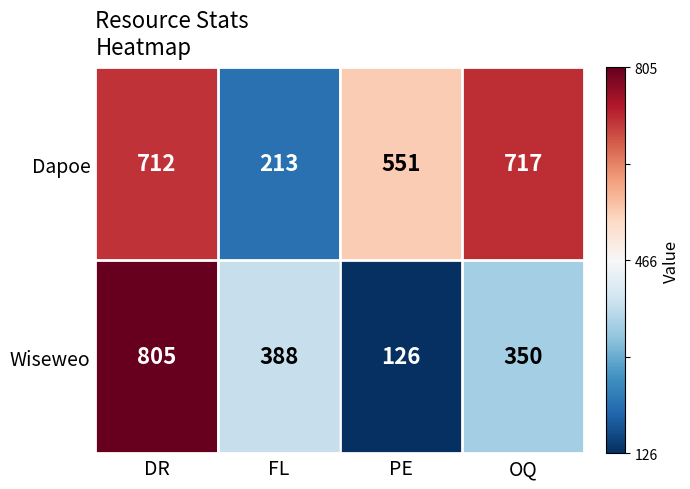

How many values in the Wiseweo series are below 388?

2